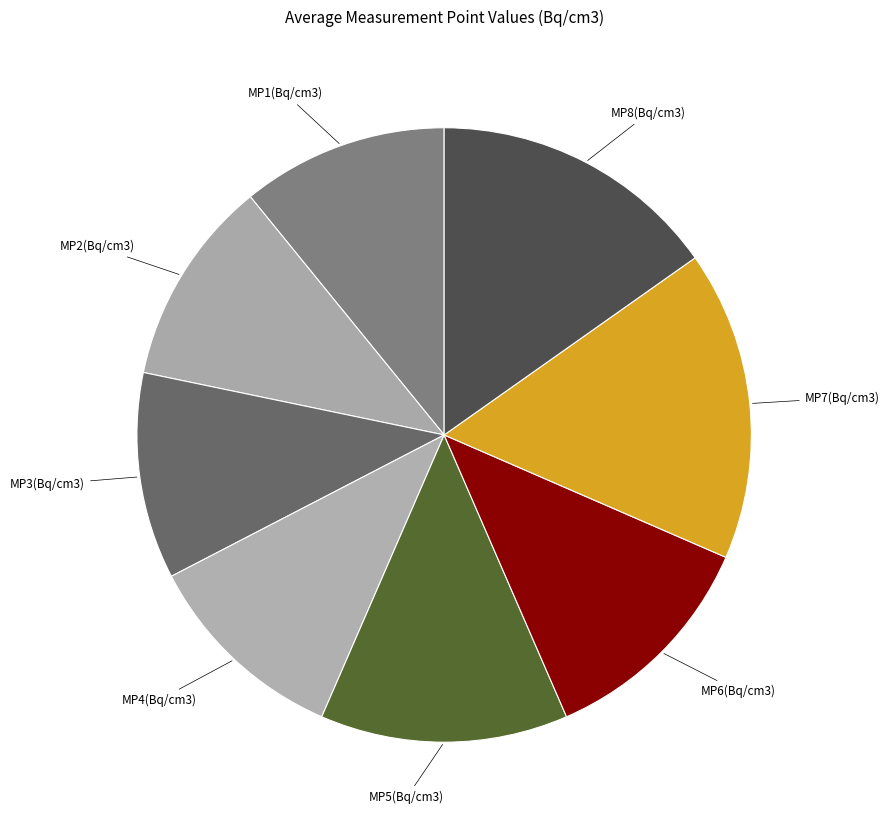

What is the smallest slice in the pie chart?

MP1(Bq/cm3)